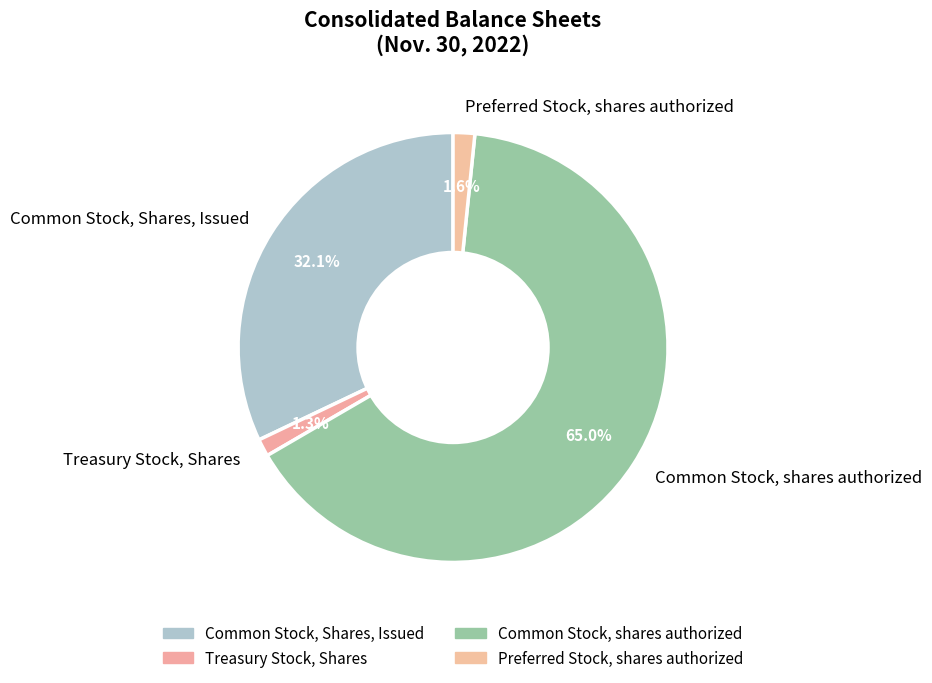

To the nearest percent, what is the average slice percentage?

25%